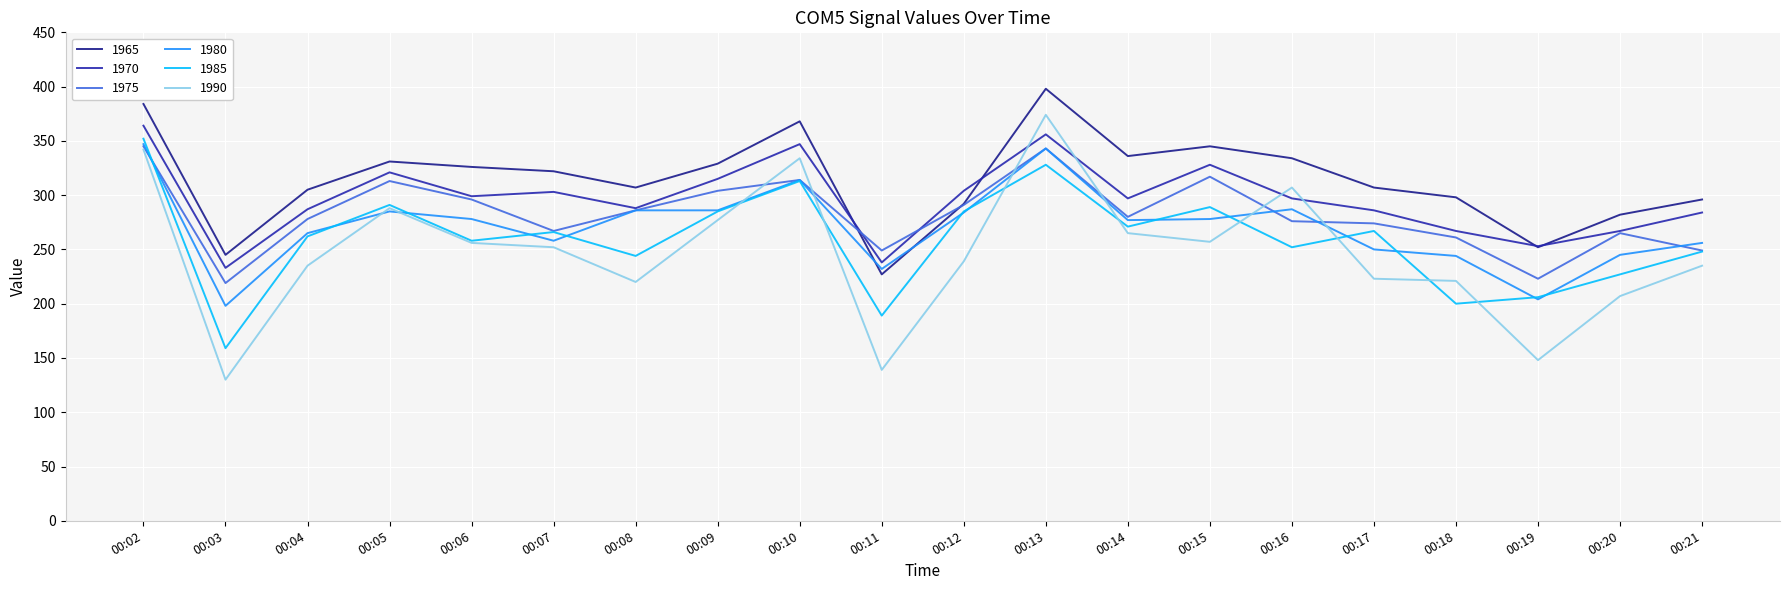

True or false: 1980 has a value of 457 at 00:21.

False